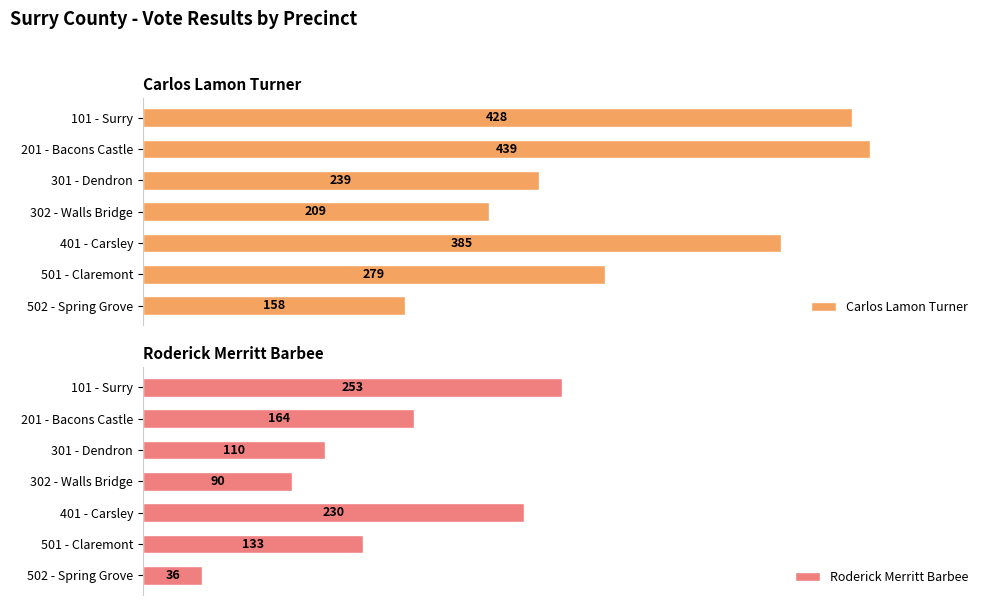

What is the greatest value displayed?

439